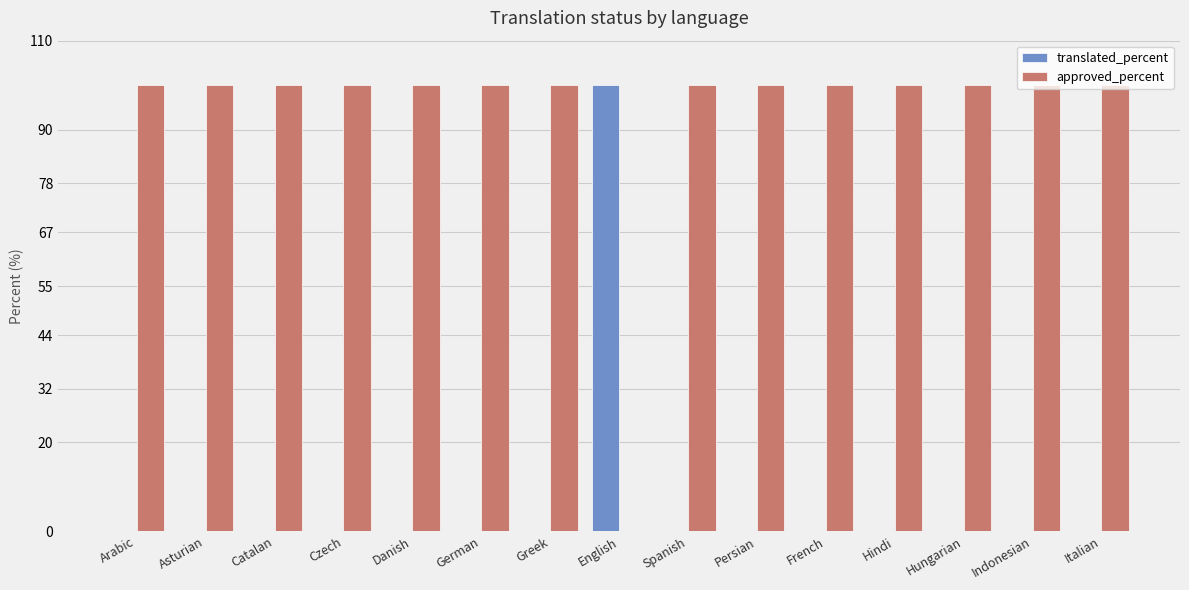

The translated_percent series shows 58 at Persian. True or false?

False